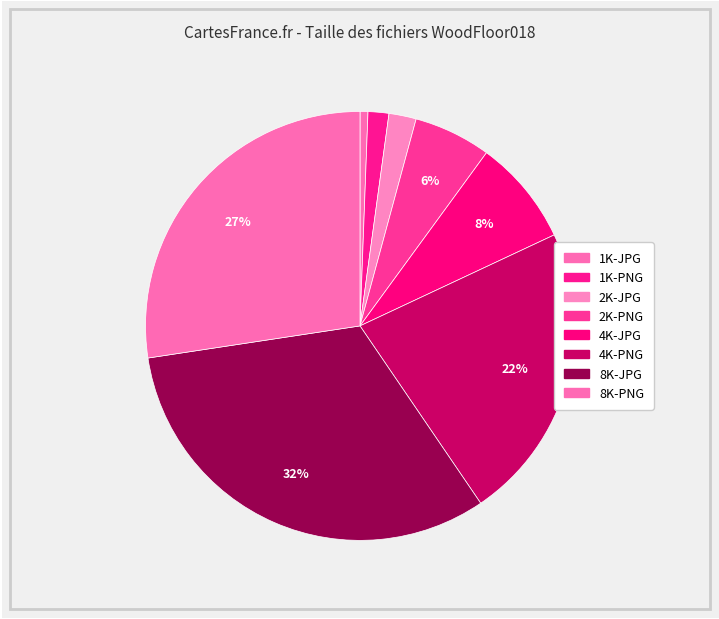

To the nearest percent, what is the average slice percentage?

12%